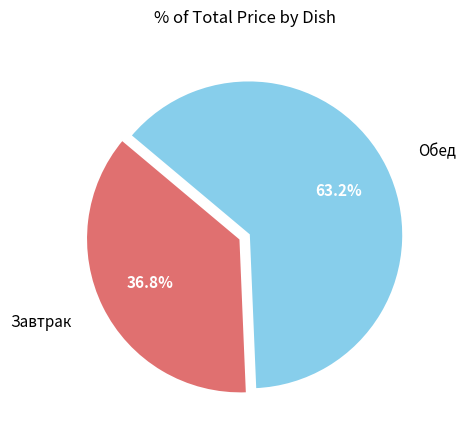

Does any single category account for the majority?

Yes